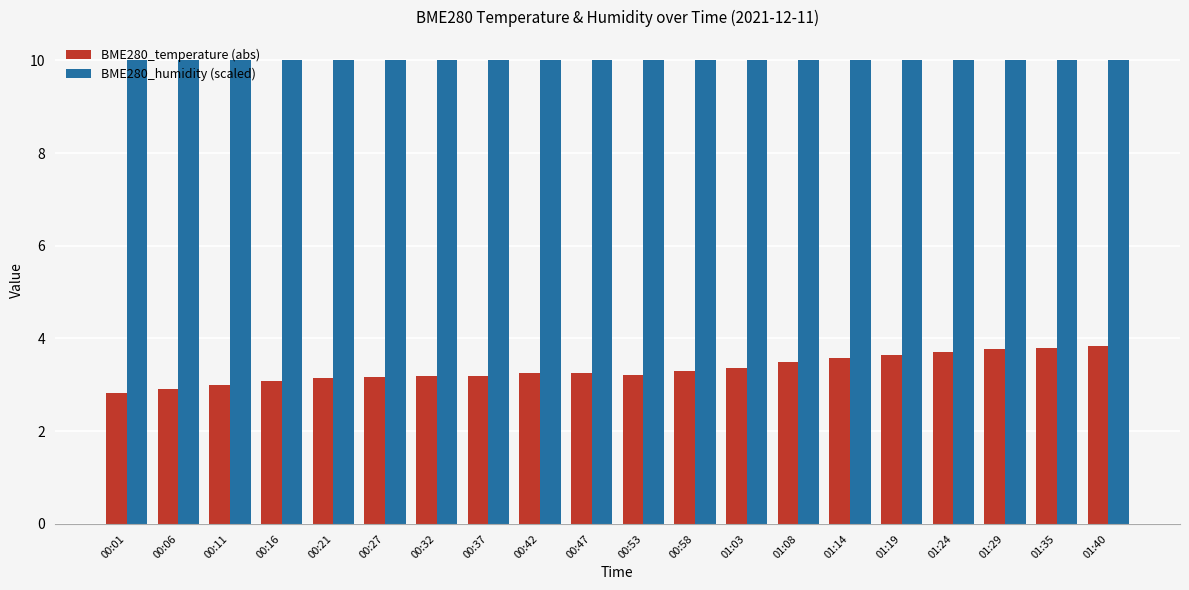

What is the approximate value of BME280_humidity (scaled) at 00:32?

10.0